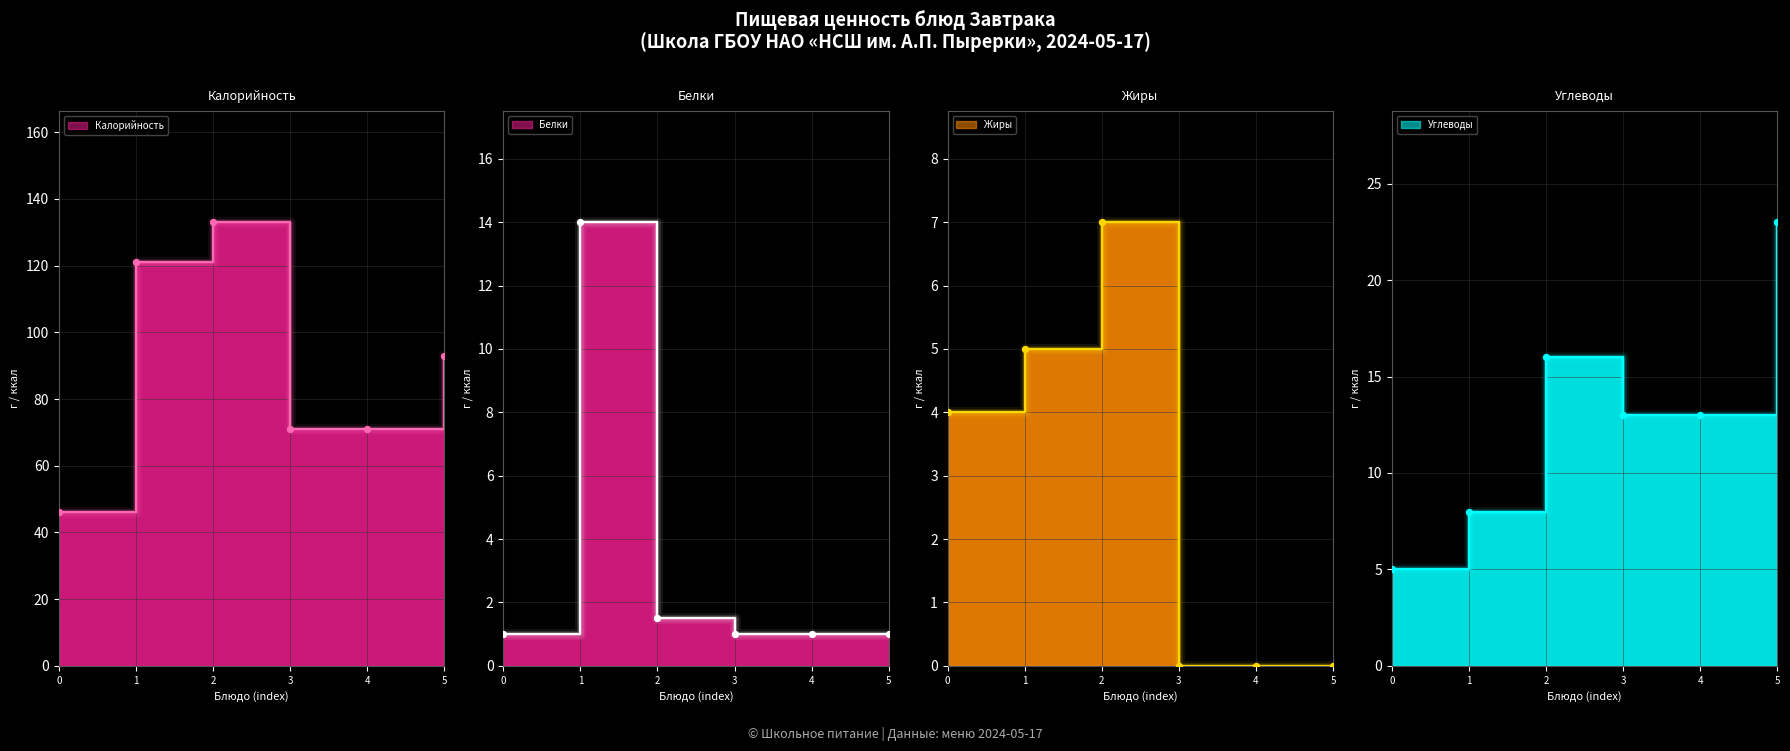

What are all the series names shown in the legend?

Калорийность, Белки, Жиры, Углеводы